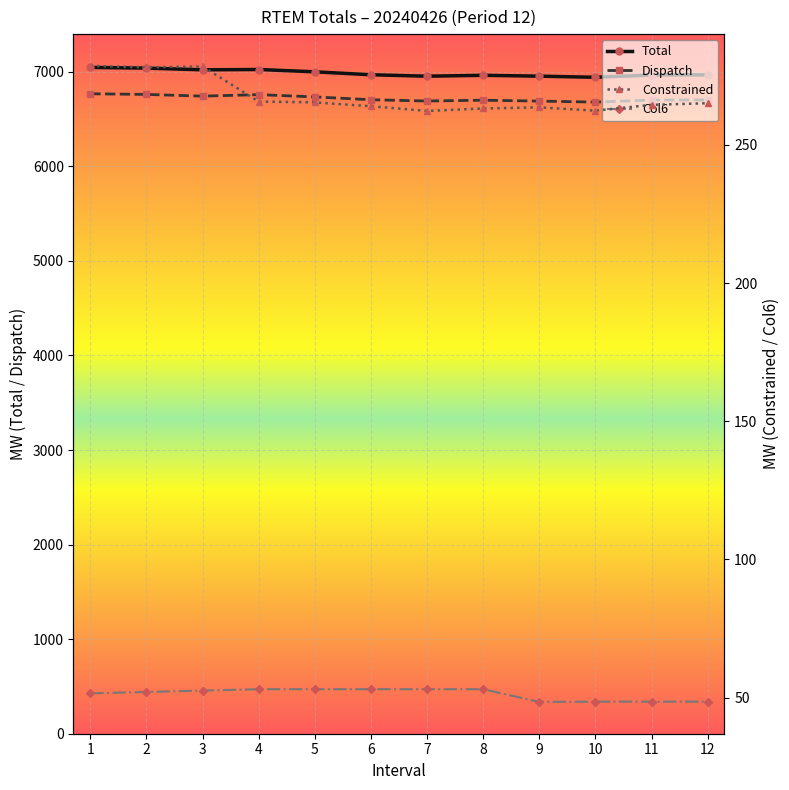

How many values in the Col6 series exceed 52?

6